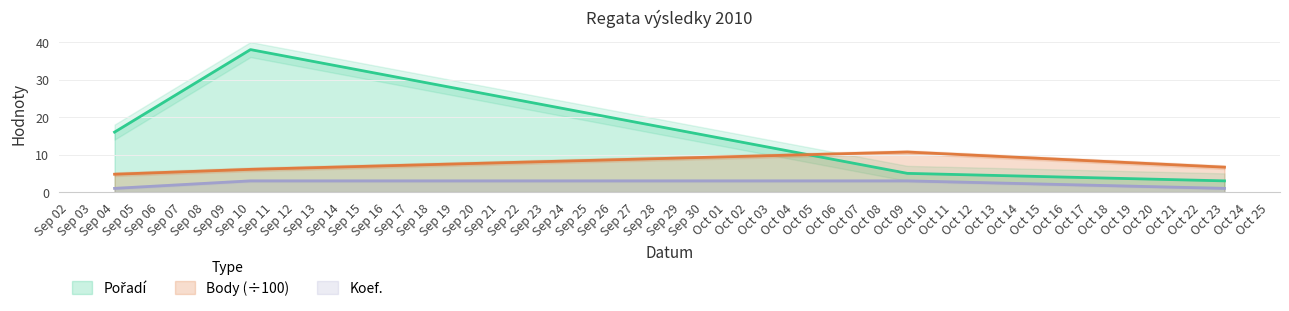

How many data points does each series have?

4